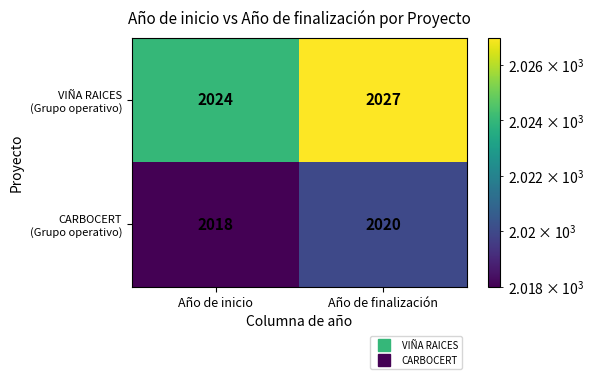

What is the total value across all series at Año de inicio?

4042